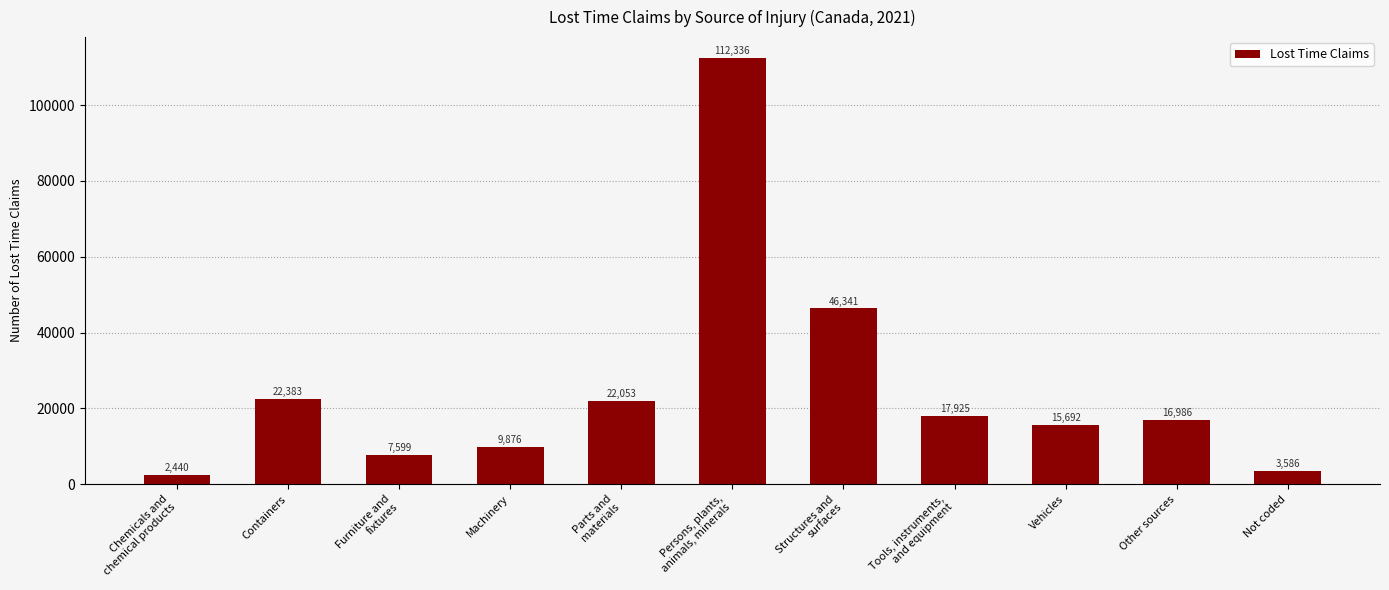

True or false: the data shows 12138 at Furniture and
fixtures.

False